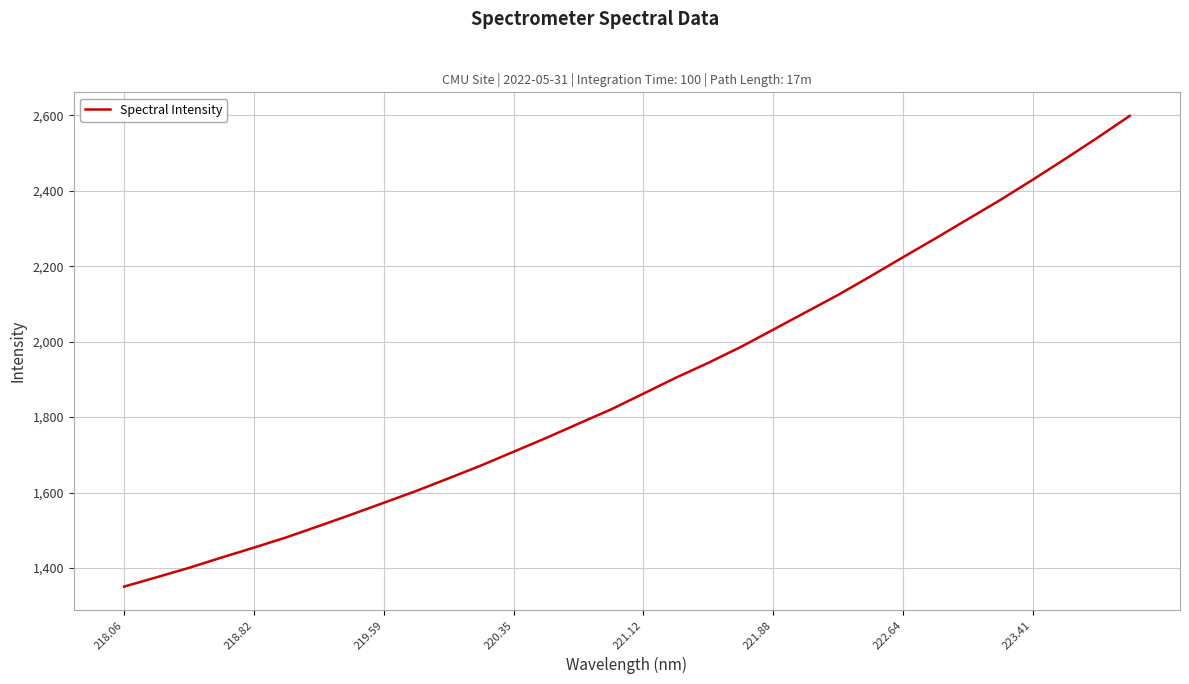

How many lines are shown in the chart?

1